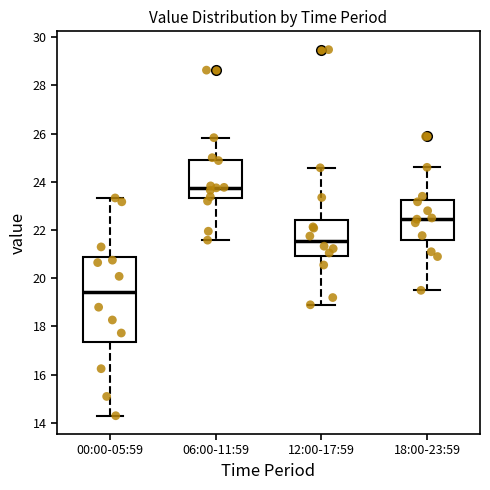

Reading left to right, transcribe this box plot: for each box, give where its median line is, the range the box spans, and where its two whiskers end, as read against the y-axis. The values are not printed on the chart, so give them approximately, as read against the axis.

00:00-05:59: median 19.4, box 17.4 to 20.8, whiskers 14.4 to 23.4
06:00-11:59: median 23.8, box 23.4 to 25.0, whiskers 21.6 to 25.8
12:00-17:59: median 21.6, box 21.0 to 22.4, whiskers 19.0 to 24.6
18:00-23:59: median 22.4, box 21.6 to 23.2, whiskers 19.6 to 24.6